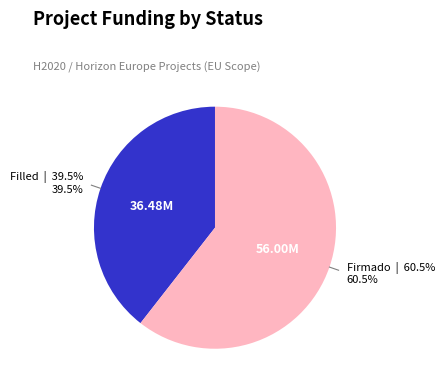

Is there a majority slice in this chart?

Yes